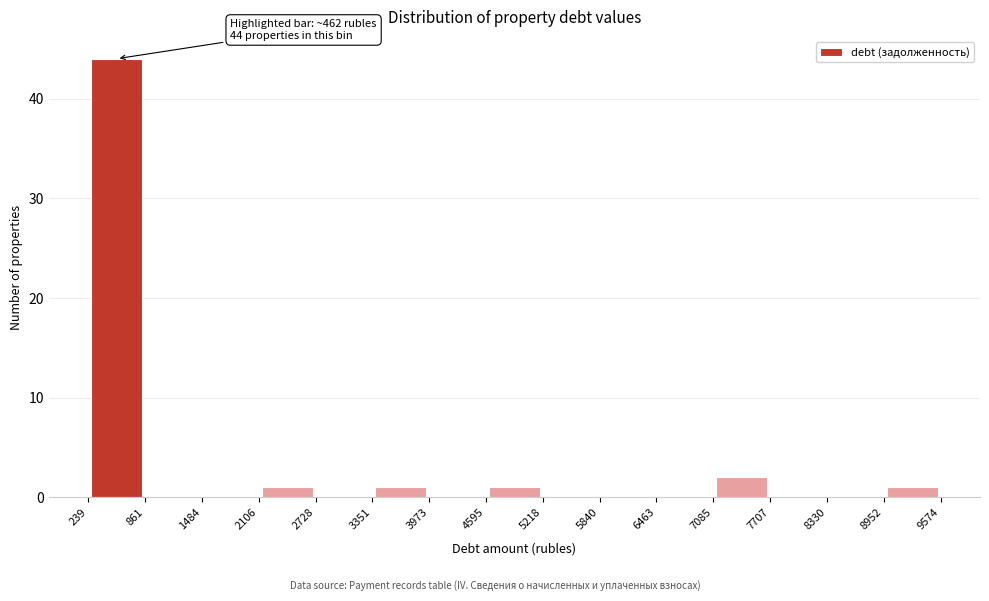

Over which range of the x-axis is the bar tallest?

239 to 861